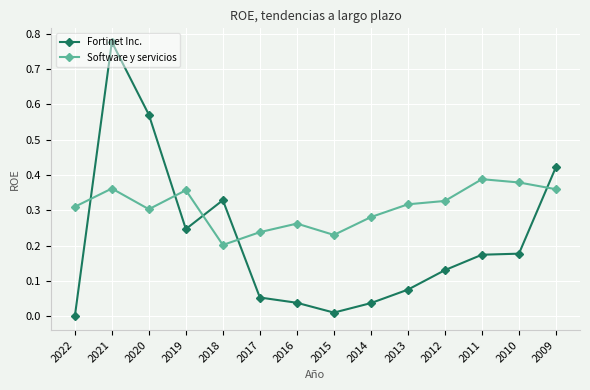

Which category has the highest value across all series?

2021